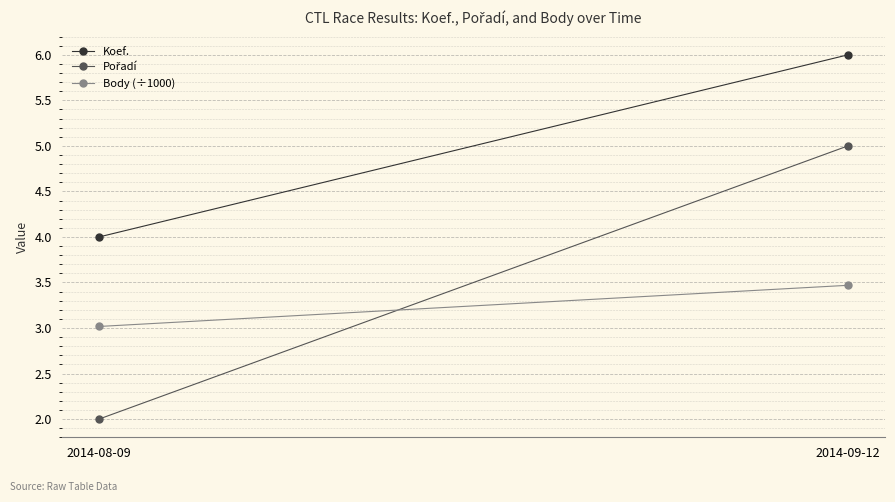

Which series has the largest range (max minus min)?

Pořadí